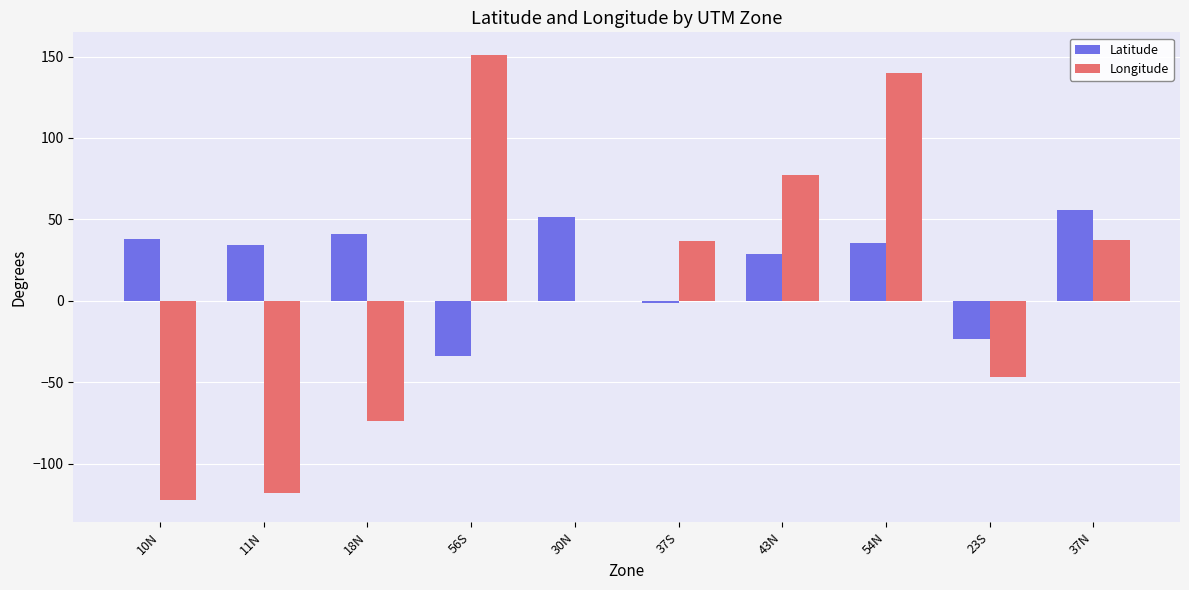

Where is Longitude nearest to the value 14?

30N